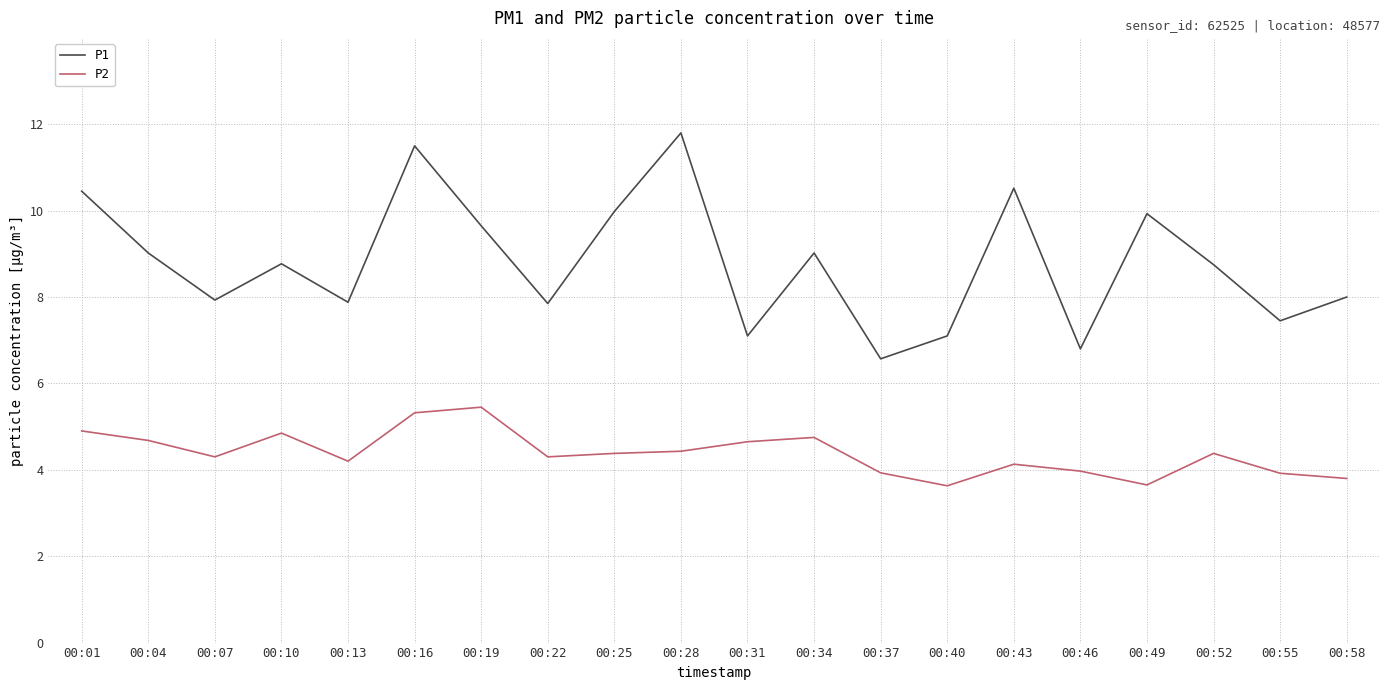

How many lines are shown in the chart?

2